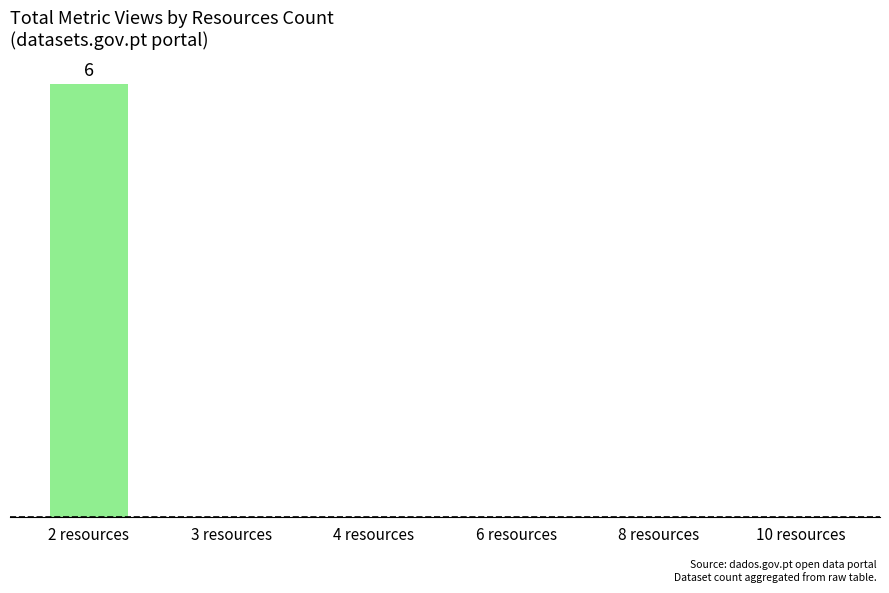

Are the bars grouped side by side (vs. stacked)?

No